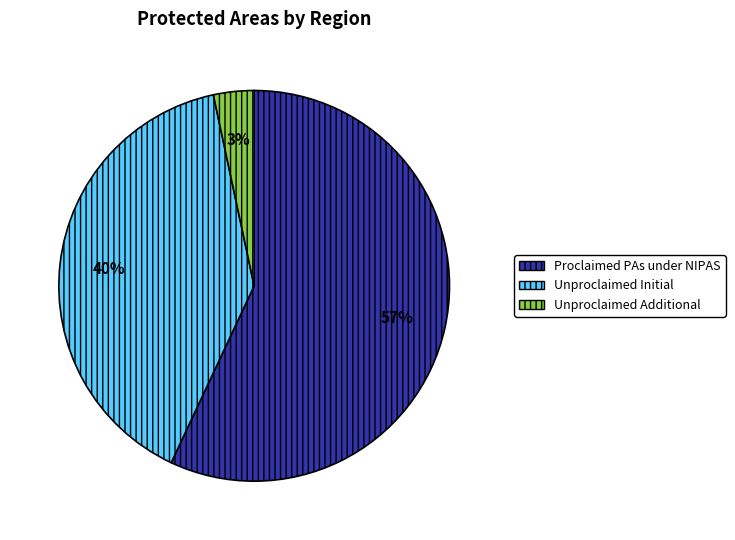

To the nearest percent, what is the average slice percentage?

33%